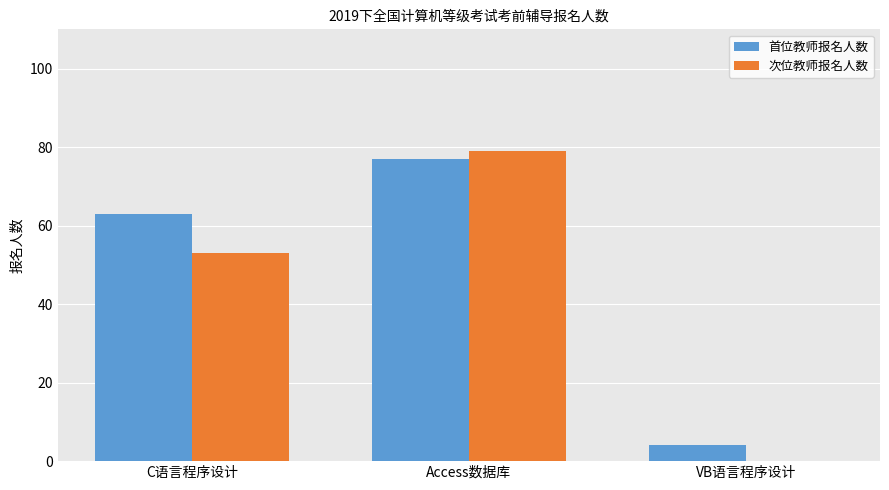

At which label is 首位教师报名人数 closest to 40?

C语言程序设计